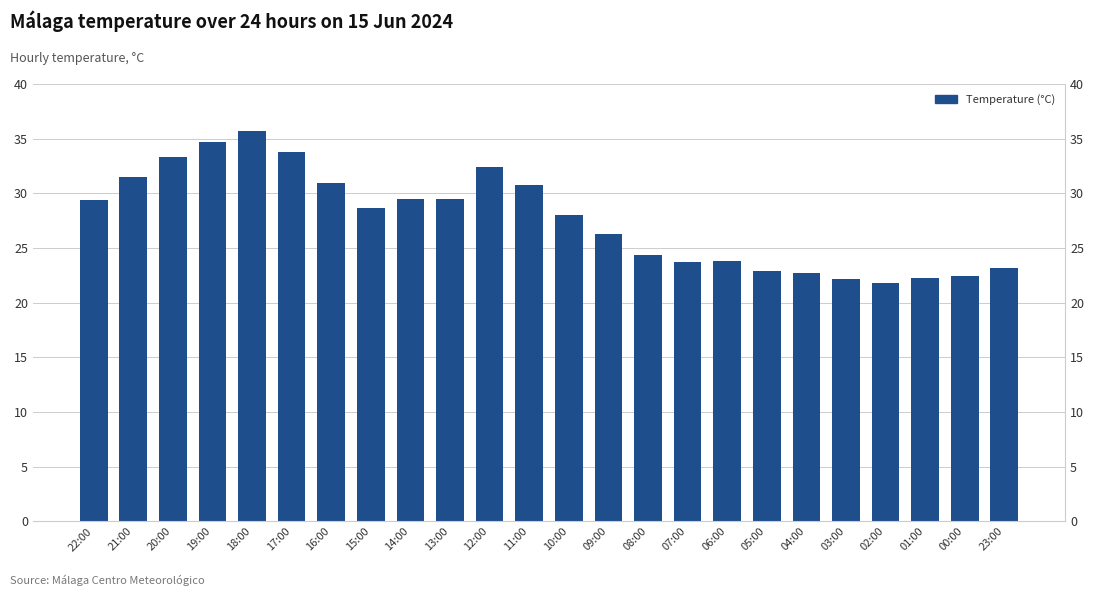

Which category has the highest value across all series?

18:00